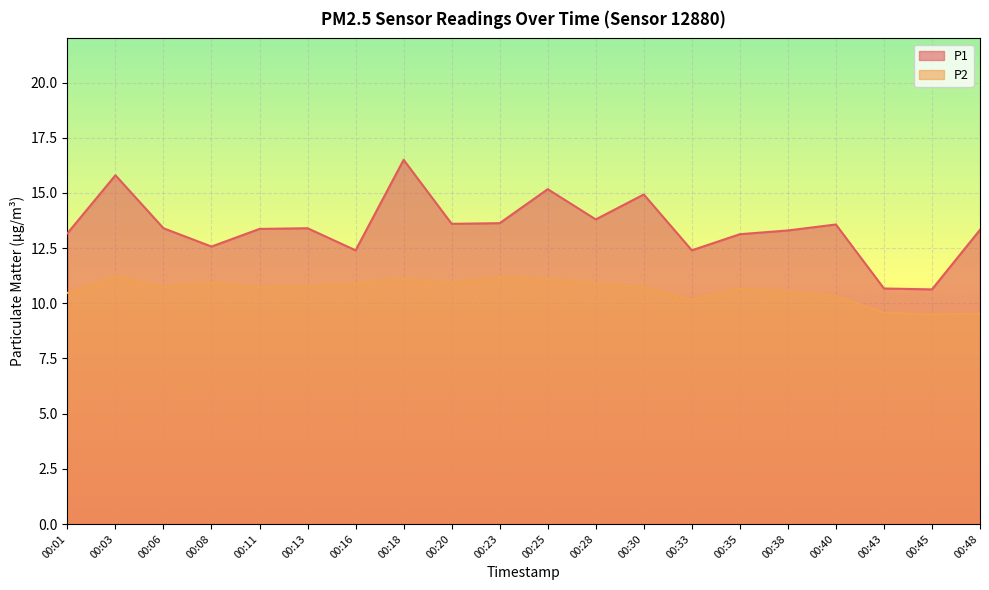

The P1 series shows 4.8 at 00:01. True or false?

False